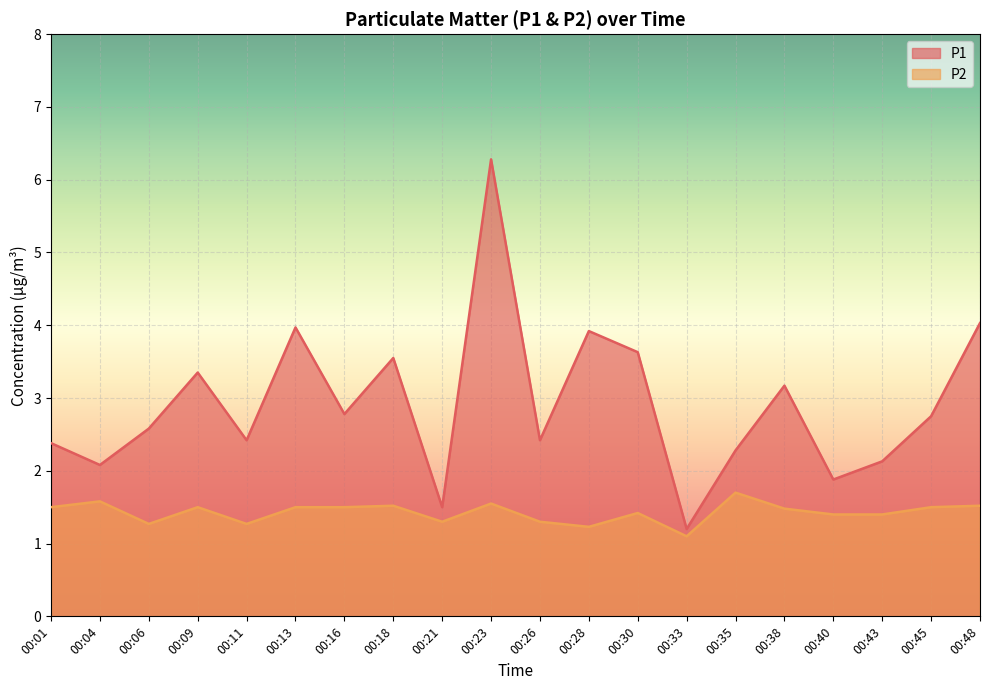

What is the value of the P2 point at the 4th from the left?

1.5